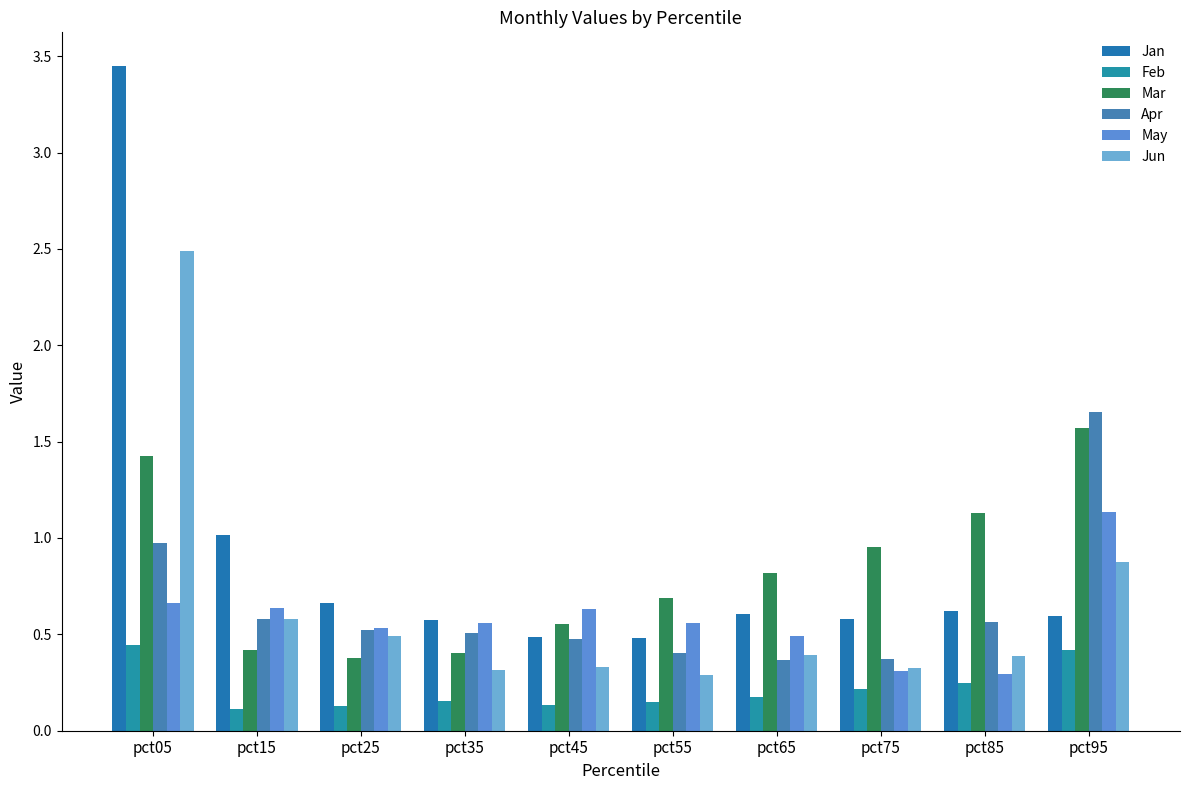

Count the May values in the range 0 to 1.

9